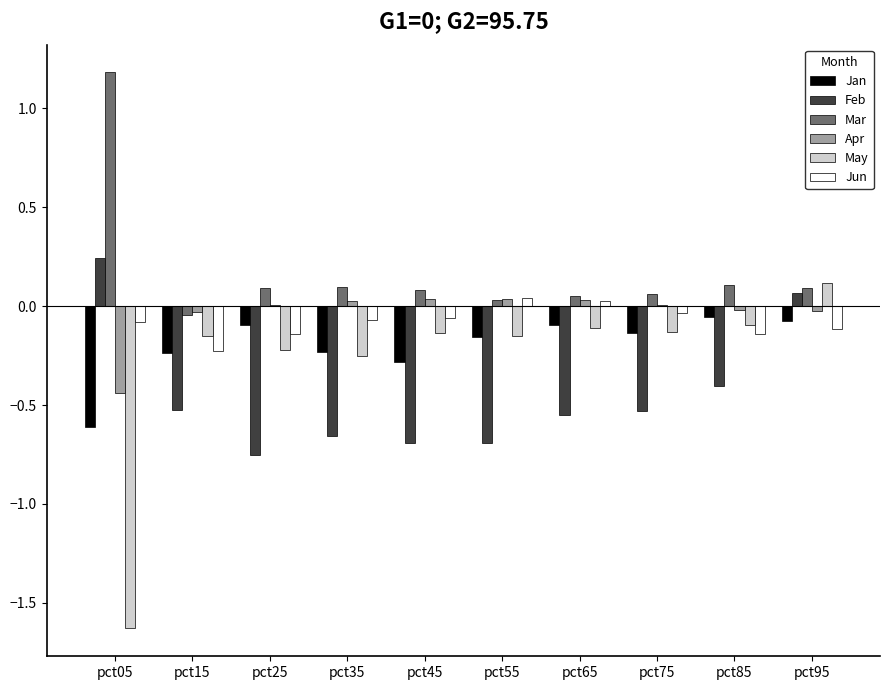

Is the value of Jun at pct35 greater than the value of Mar at pct05?

No